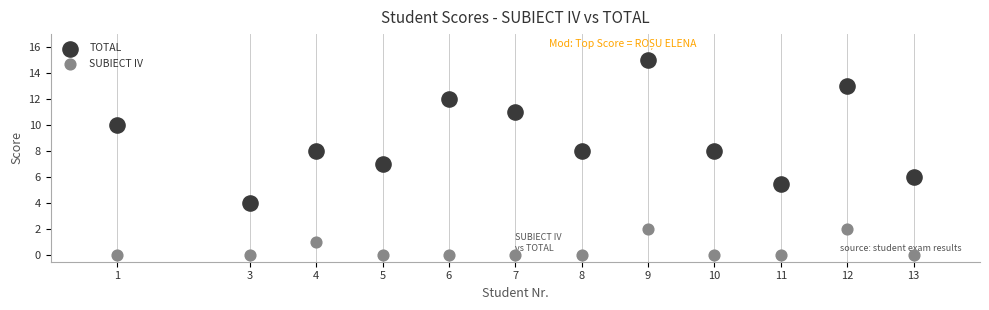

Which series reaches the minimum Y coordinate?

SUBIECT IV